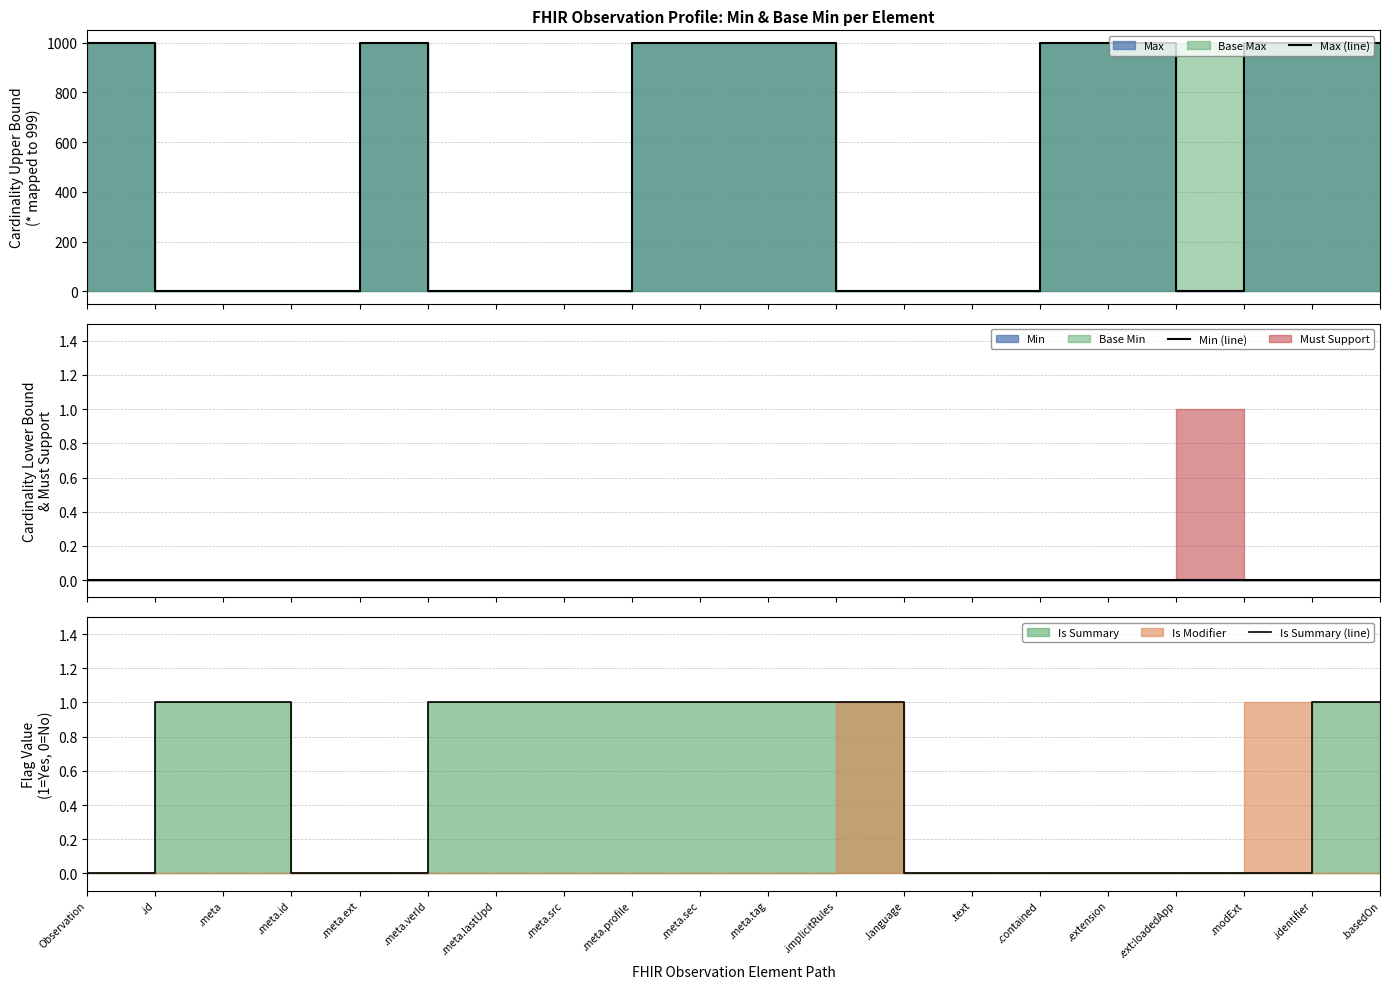

What is the greatest value displayed?

999